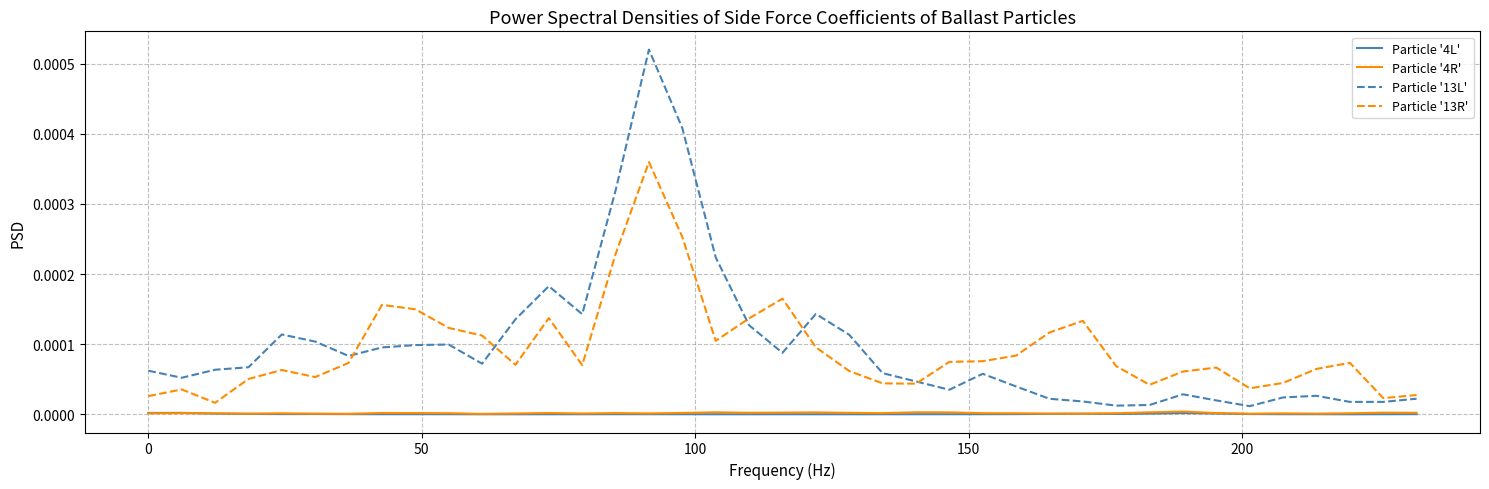

Which series has the largest range (max minus min)?

Particle '13L'